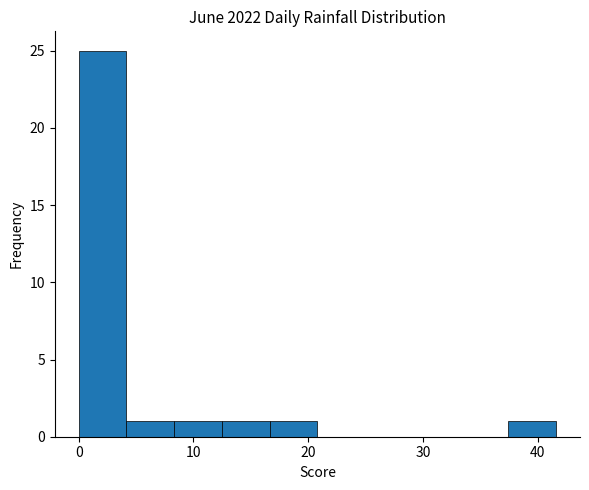

Which range on the x-axis has the tallest bar?

0 to 4